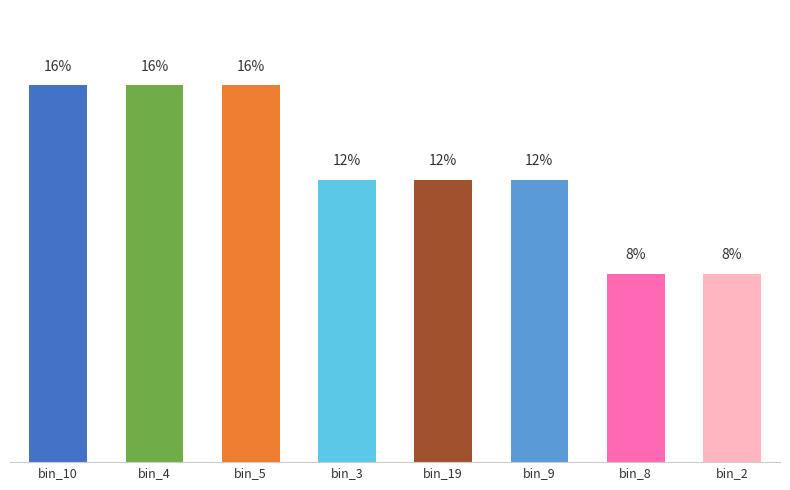

Between bin_8 and bin_3, which is larger?

bin_3